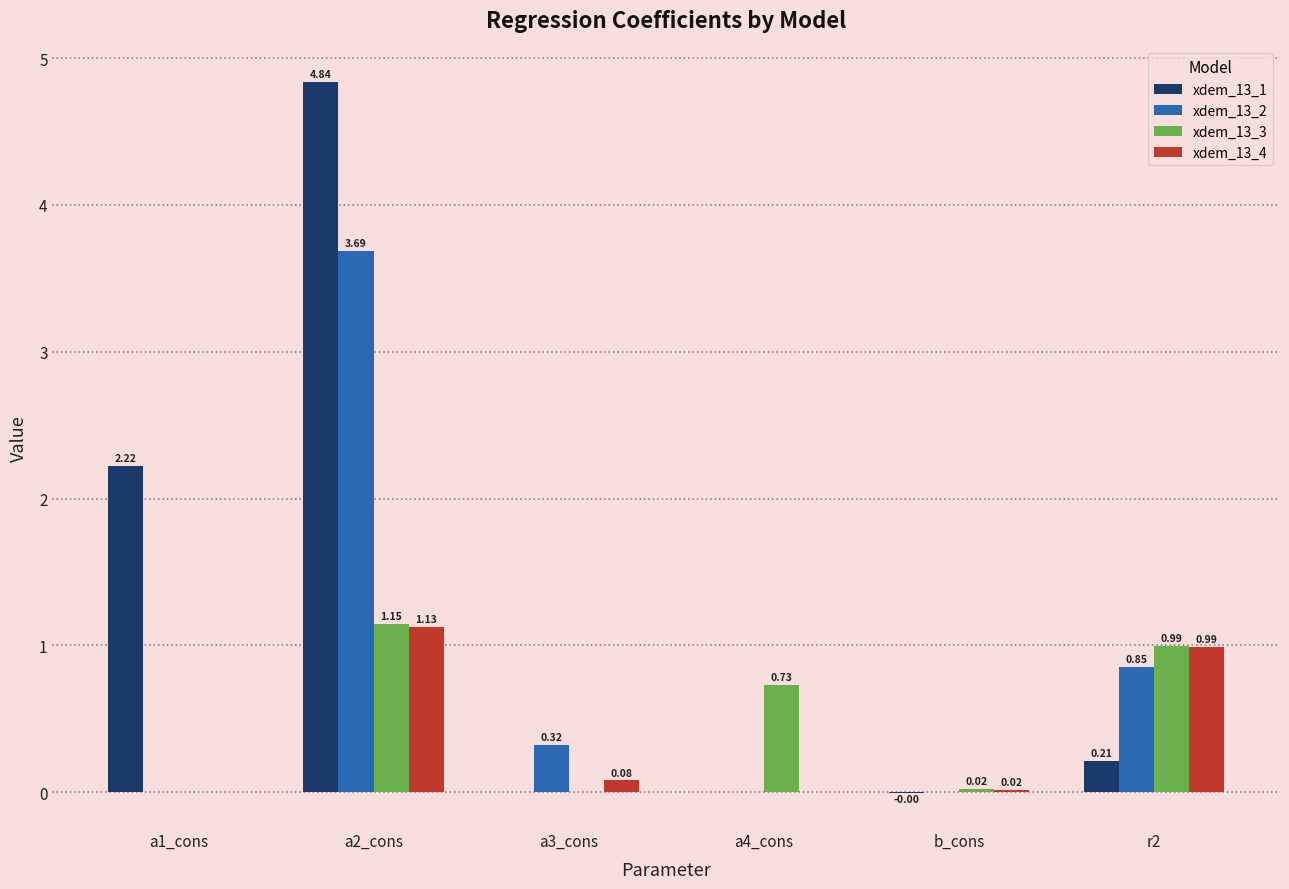

What is the total value across all series at r2?

3.0